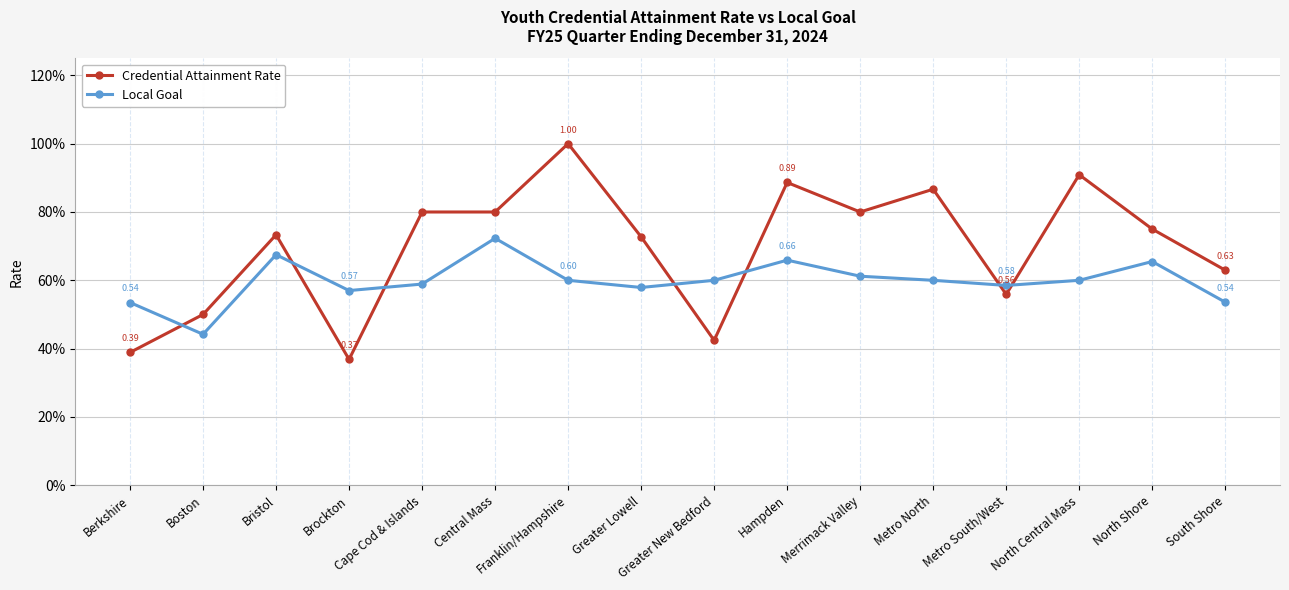

What are all the series names shown in the legend?

Credential Attainment Rate, Local Goal